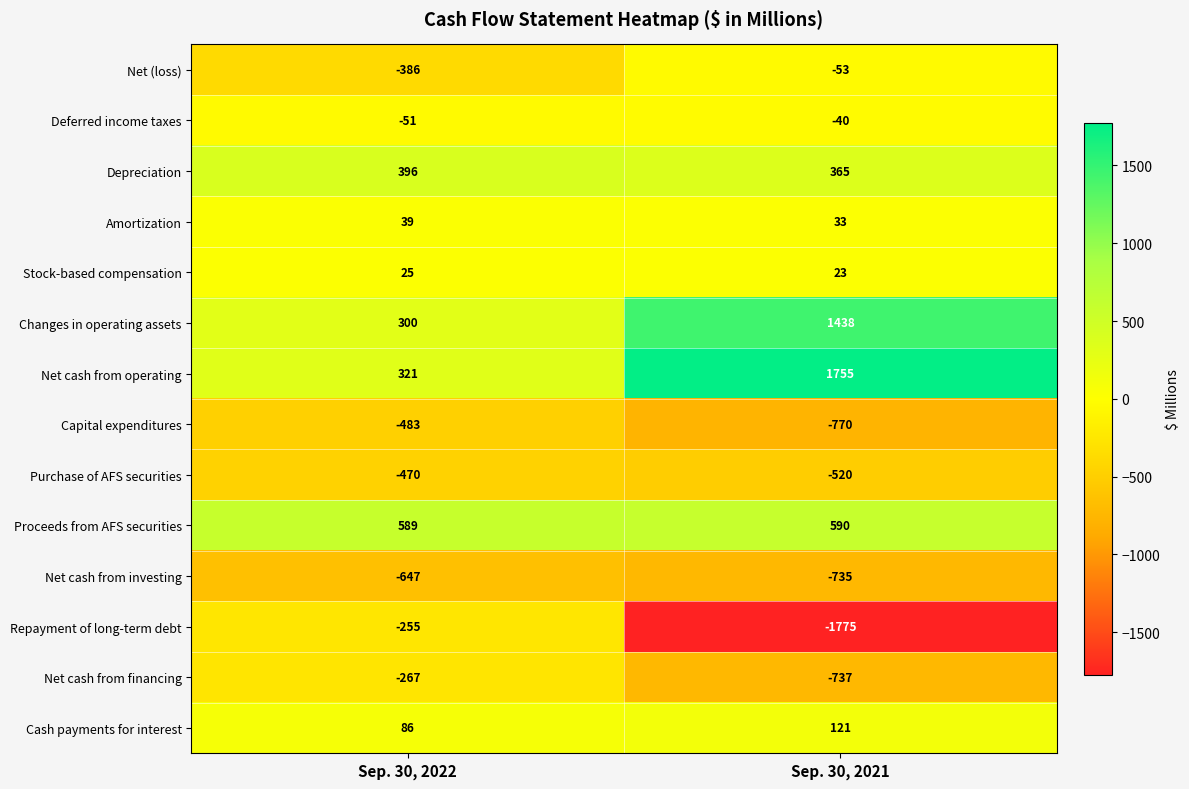

Is it true that Depreciation equals 478 at Sep. 30, 2021?

False